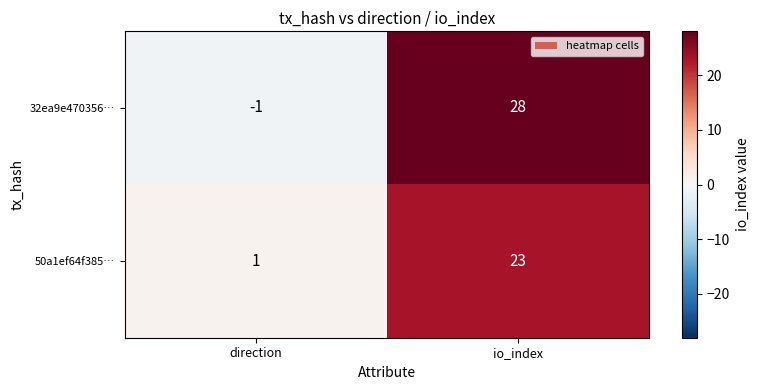

Which series has the largest range (max minus min)?

32ea9e470356…